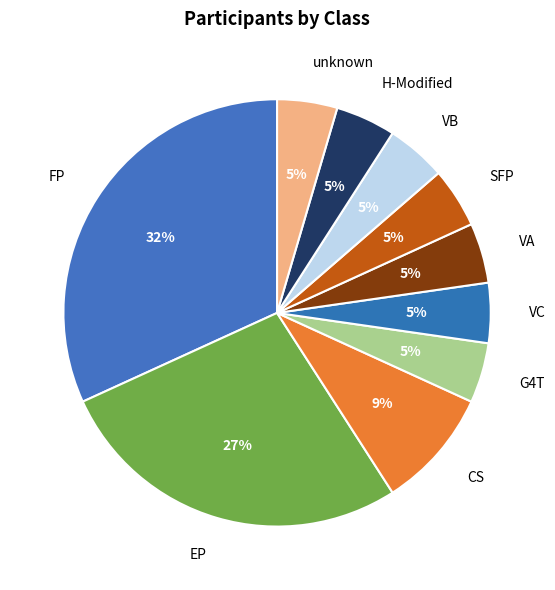

Which has a higher value, EP or VA?

EP